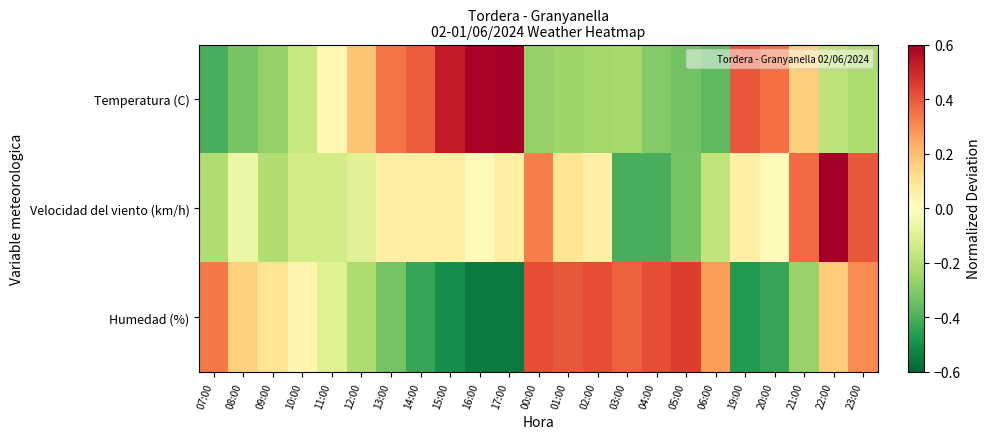

Reading left to right, what are all the values shown in this chart?

Temperatura (C): 07:00=-0.4	08:00=-0.3	09:00=-0.3	10:00=-0.2	11:00=0.0	12:00=0.2	13:00=0.3	14:00=0.4	15:00=0.5	16:00=0.6	17:00=0.6	00:00=-0.3	01:00=-0.3	02:00=-0.2	03:00=-0.2	04:00=-0.3	05:00=-0.3	06:00=-0.4	19:00=0.4	20:00=0.4	21:00=0.2	22:00=-0.2	23:00=-0.2
Velocidad del viento (km/h): 07:00=-0.2	08:00=-0.1	09:00=-0.2	10:00=-0.1	11:00=-0.1	12:00=-0.1	13:00=0.1	14:00=0.1	15:00=0.1	16:00=0.0	17:00=0.1	00:00=0.3	01:00=0.1	02:00=0.1	03:00=-0.4	04:00=-0.4	05:00=-0.3	06:00=-0.2	19:00=0.1	20:00=0.0	21:00=0.4	22:00=0.6	23:00=0.4
Humedad (%): 07:00=0.3	08:00=0.2	09:00=0.1	10:00=0.0	11:00=-0.1	12:00=-0.2	13:00=-0.3	14:00=-0.4	15:00=-0.5	16:00=-0.5	17:00=-0.5	00:00=0.4	01:00=0.4	02:00=0.4	03:00=0.4	04:00=0.4	05:00=0.5	06:00=0.3	19:00=-0.5	20:00=-0.4	21:00=-0.3	22:00=0.2	23:00=0.3